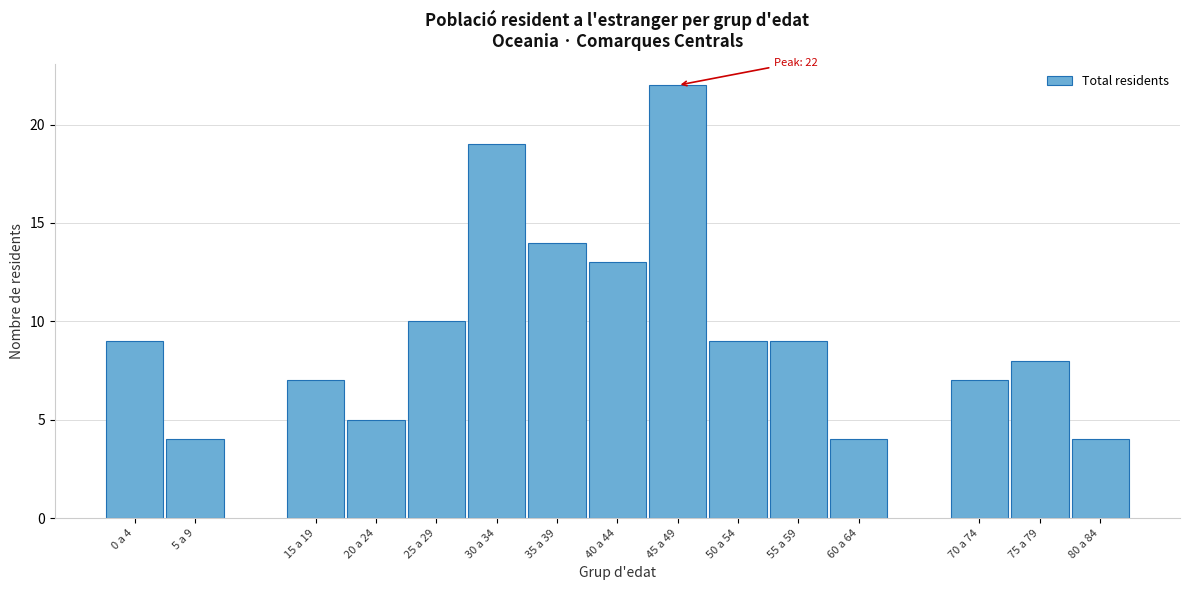

Reading left to right, list all the values displayed in this chart.

9	4	7	5	10	19	14	13	22	9	9	4	7	8	4